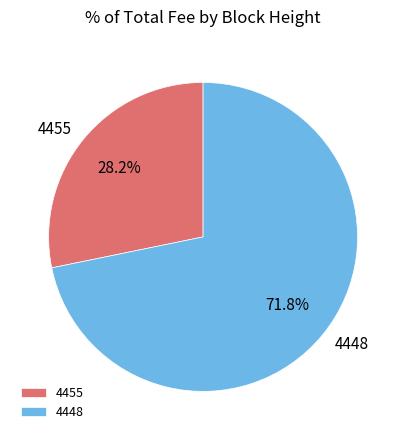

To the nearest percent, what portion does 4448 represent?

72%